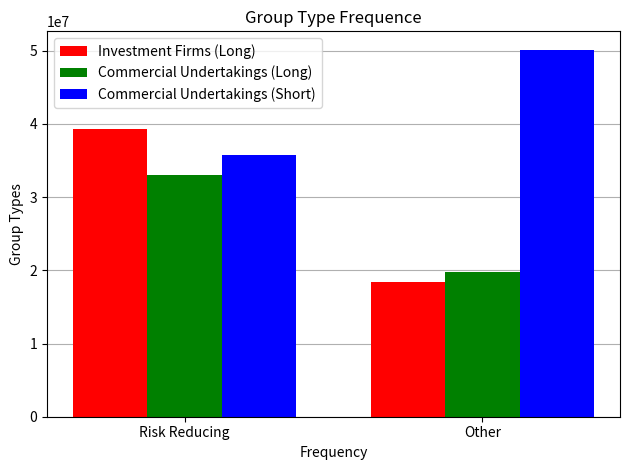

What is the spread (max minus min) of values at Risk Reducing?

6193429